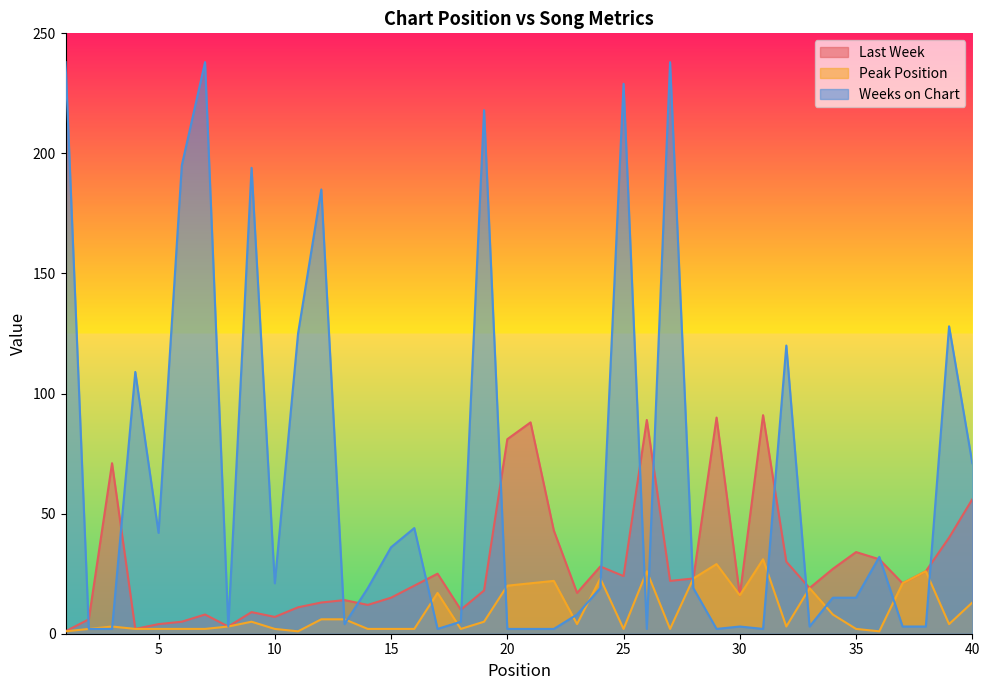

Count the number of data series in this chart.

3